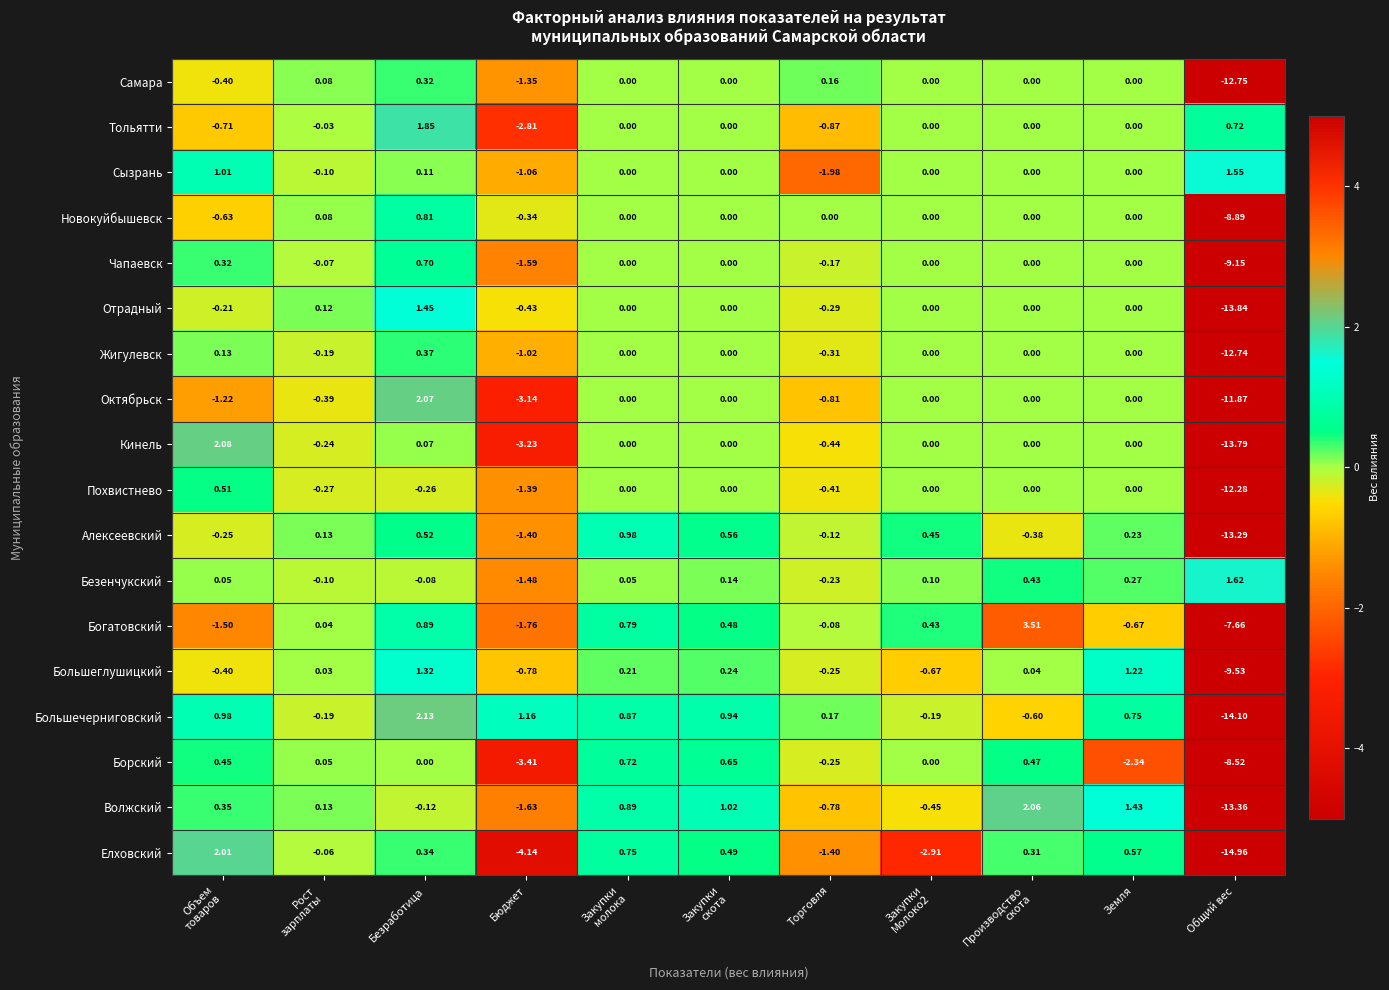

Which series has the largest range (max minus min)?

Елховский